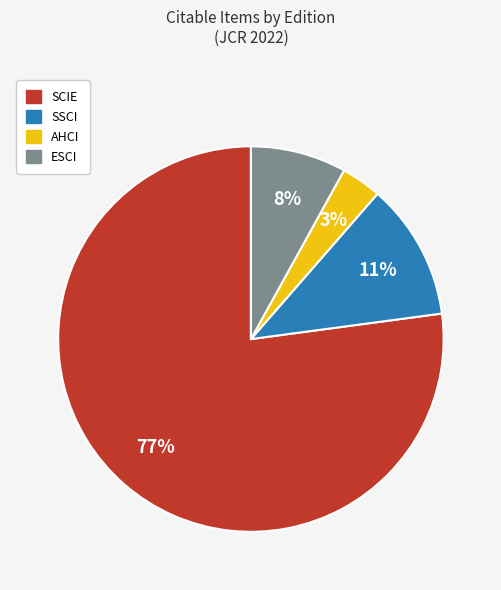

What is the majority slice?

SCIE